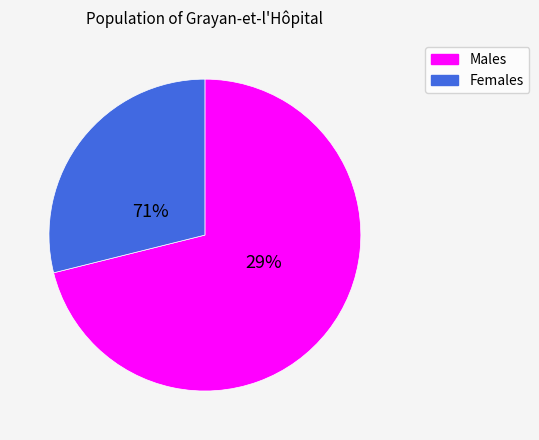

Is 8 the majority of the pie?

No